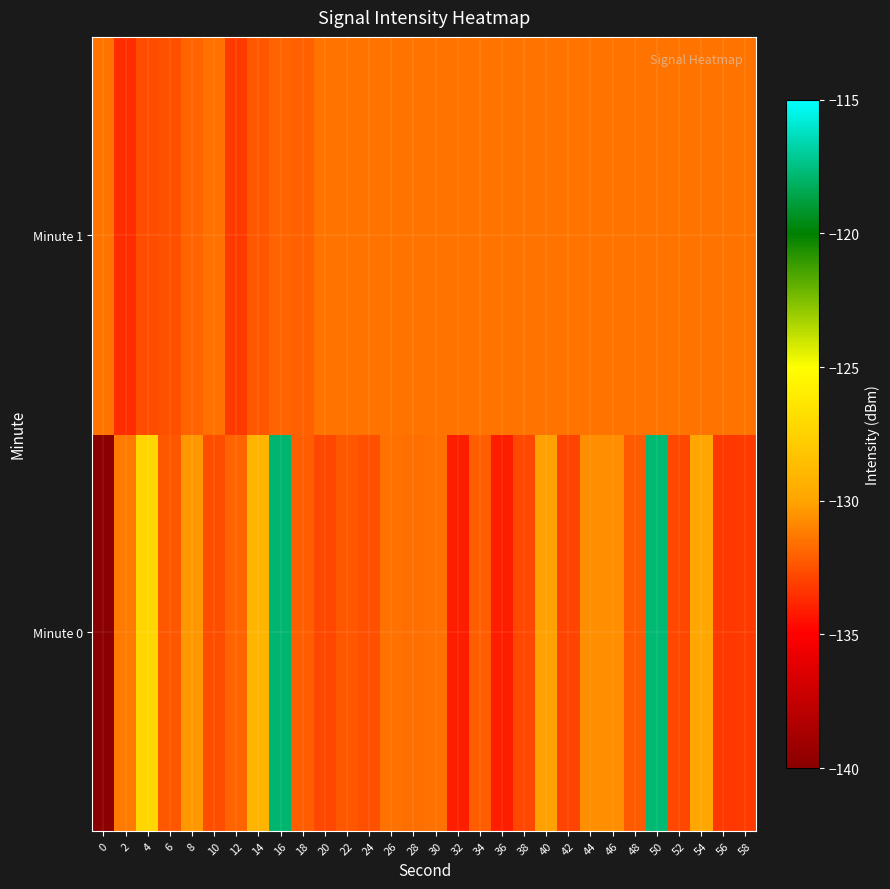

Reading left to right, transcribe all the data shown in this chart.

Minute 0: 0=-220.8	2=-131.3	4=-127.3	6=-132.3	8=-130.4	10=-132.6	12=-131.9	14=-129.1	16=-117.9	18=-132.1	20=-132.8	22=-132.4	24=-132.5	26=-131.5	28=-131.6	30=-131.6	32=-134.1	34=-132.1	36=-134.1	38=-132.9	40=-130.1	42=-132.9	44=-130.7	46=-130.7	48=-132.3	50=-117.8	52=-132.8	54=-129.9	56=-133.3	58=-133.2
Minute 1: 0=-131.5	2=-133.6	4=-132.6	6=-132.5	8=-131.9	10=-131.6	12=-133.2	14=-132.3	16=-132.0	18=-132.0	20=-131.5	22=-131.5	24=-131.5	26=-131.5	28=-131.5	30=-131.5	32=-131.5	34=-131.5	36=-131.5	38=-131.5	40=-131.5	42=-131.5	44=-131.5	46=-131.5	48=-131.5	50=-131.5	52=-131.5	54=-131.5	56=-131.5	58=-131.5